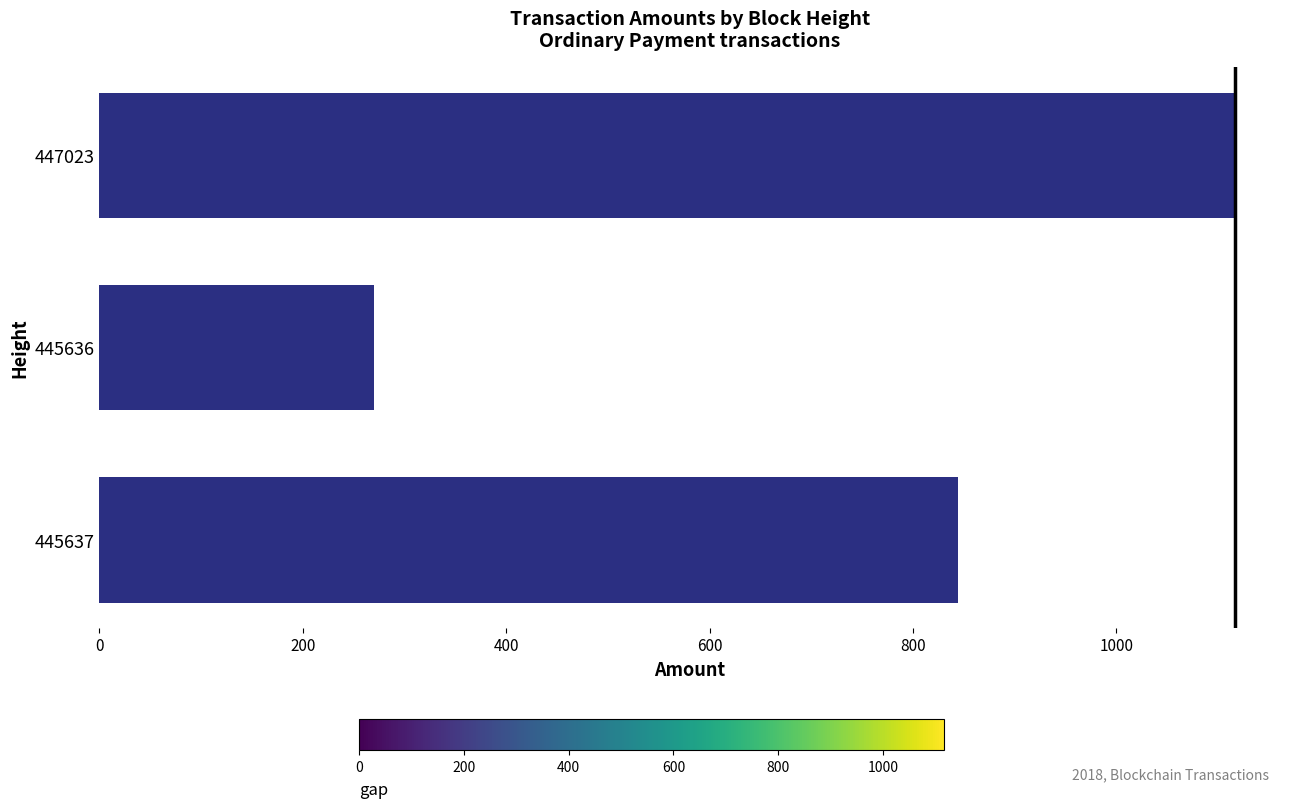

What is the maximum value shown in the chart?

1116.1